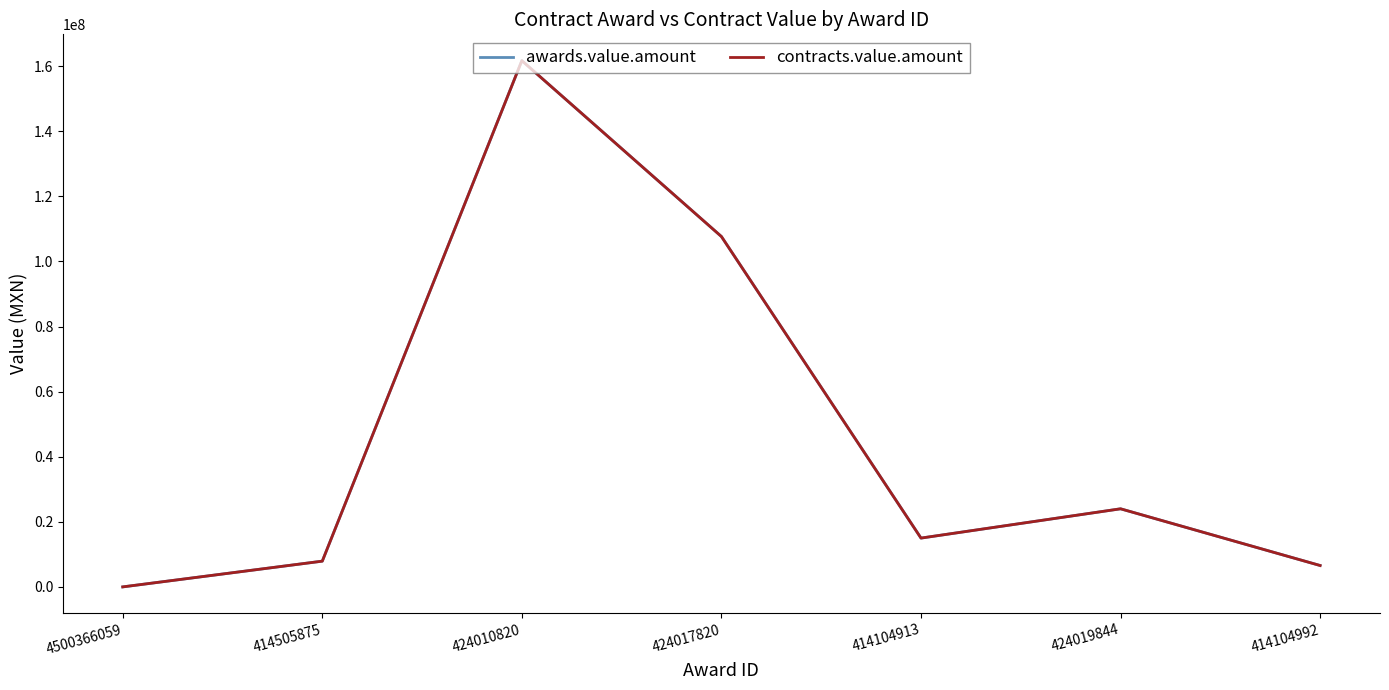

What is the smallest value displayed?

3500.0